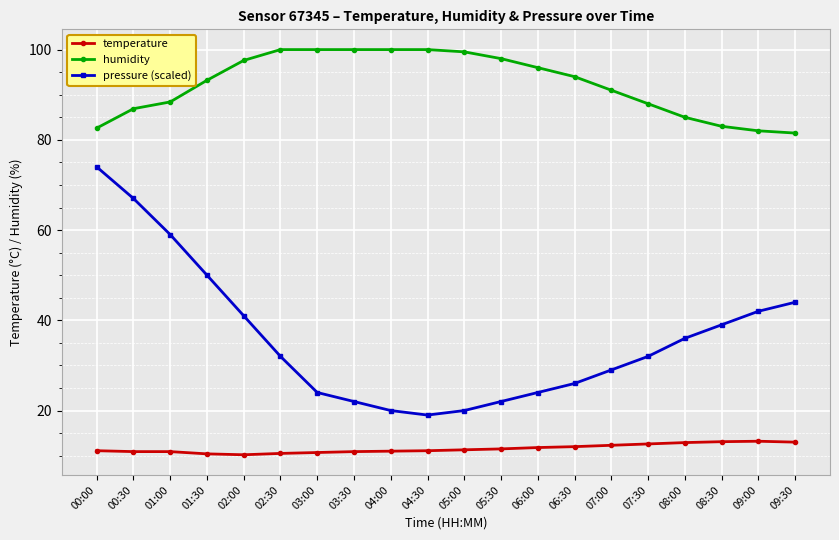

True or false: pressure (scaled) has a value of 26.0 at 06:30.

True